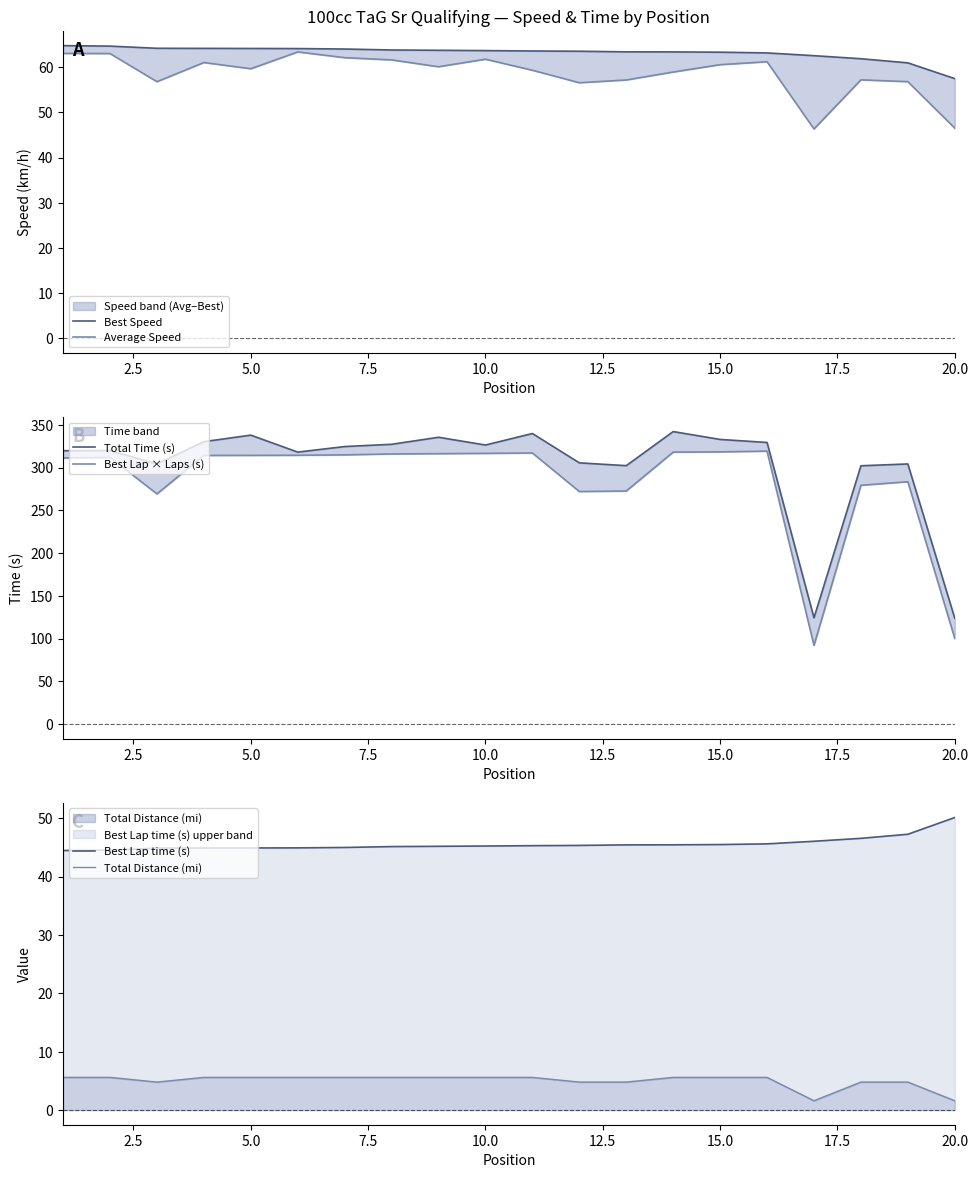

How many data points does each series have?

20